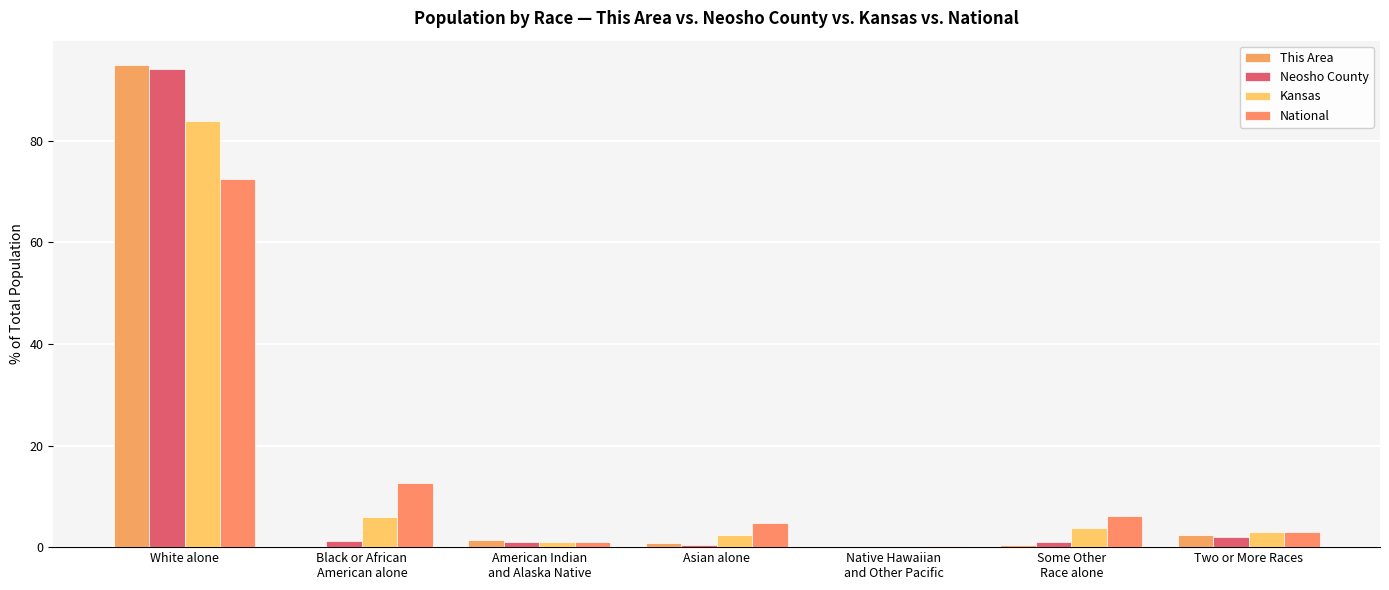

What is the sum of the National values at American Indian
and Alaska Native and Asian alone?

5.7